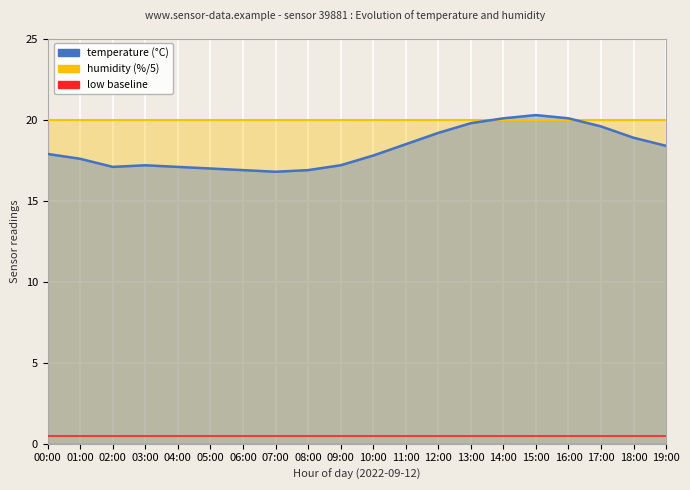

How many lines are shown in the chart?

3